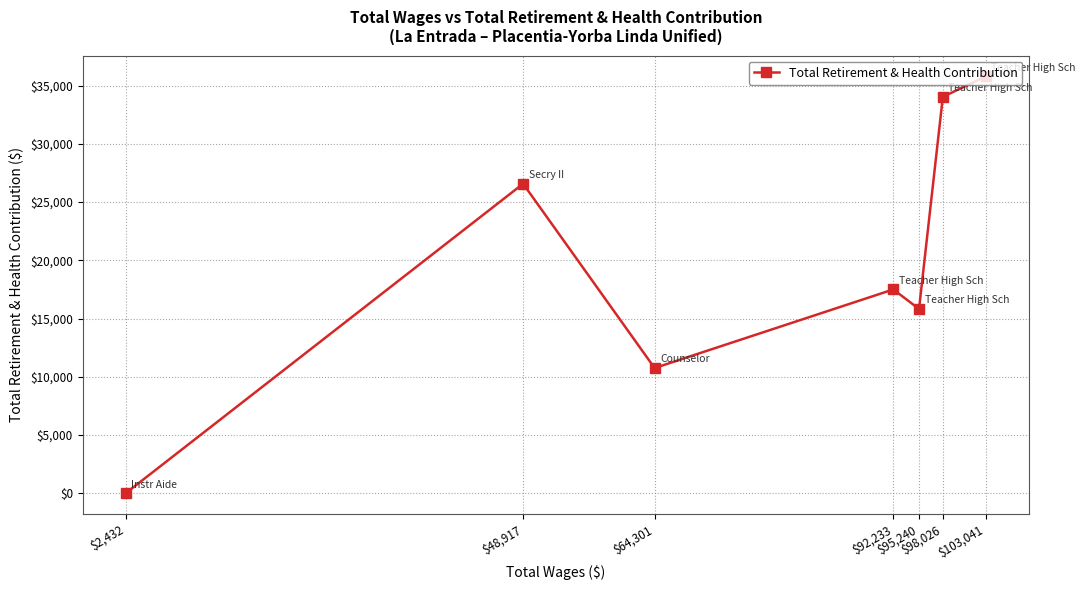

How many points are lower than both their immediate neighbors (excluding endpoints)?

2